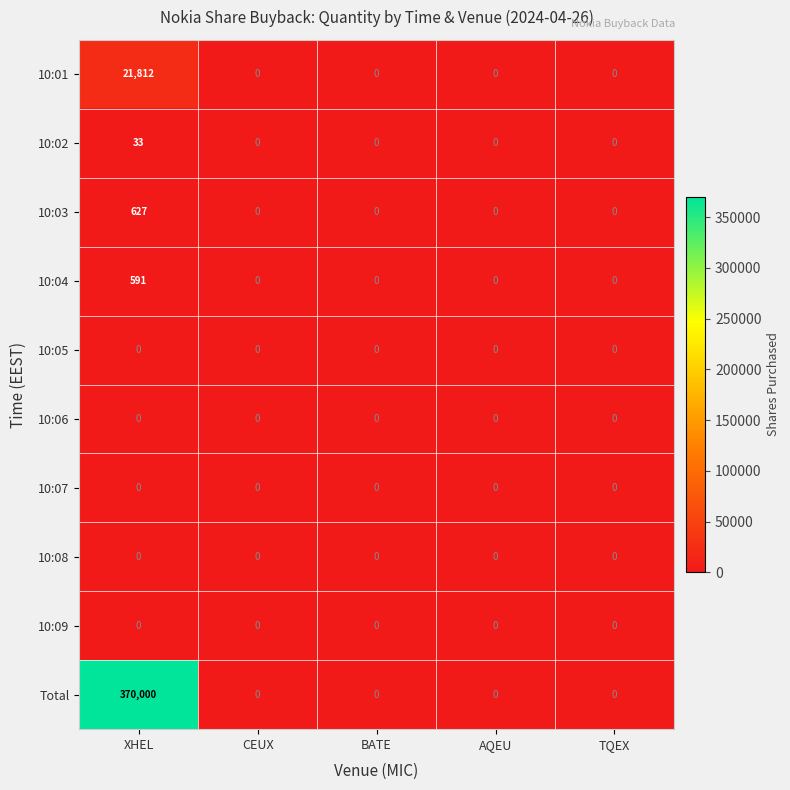

Count the number of data series in this chart.

10